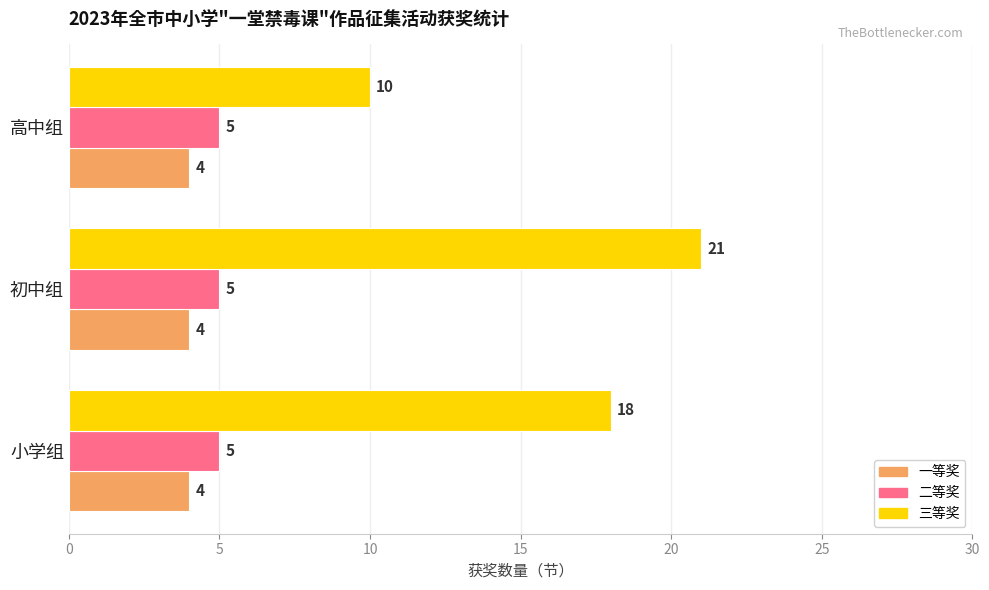

What is the sum of the 三等奖 values at 小学组 and 初中组?

39